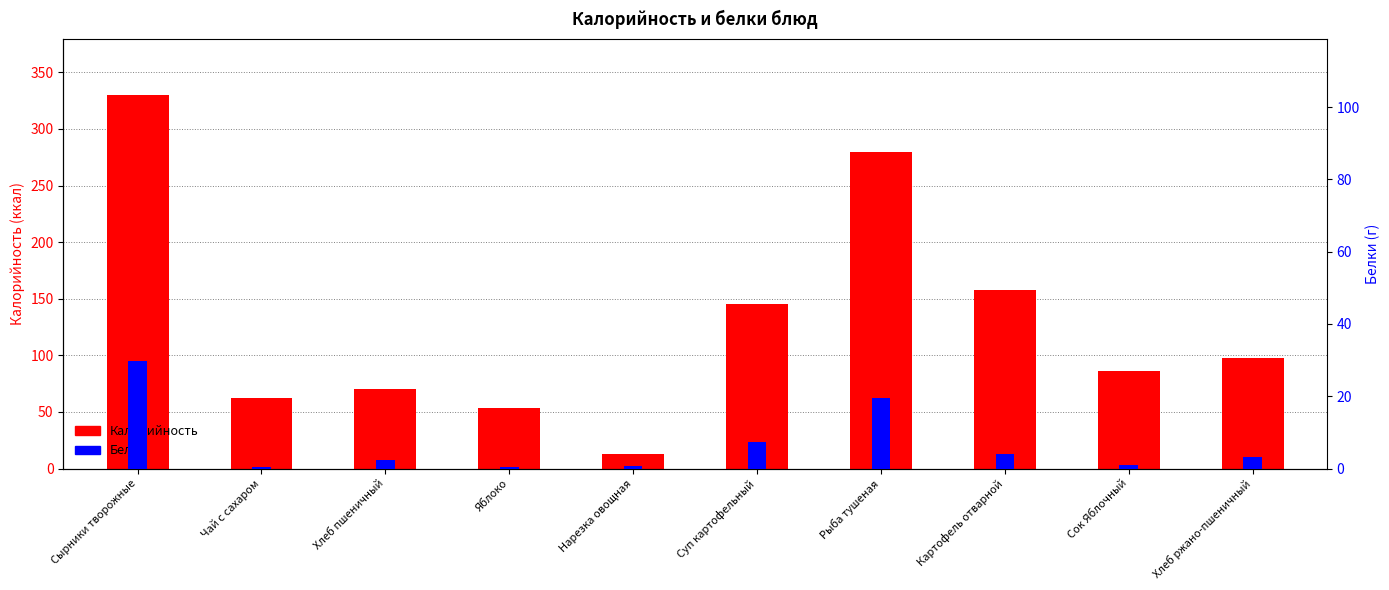

At Сок Яблочный, list the series in order from smallest to largest.

Белки, Калорийность